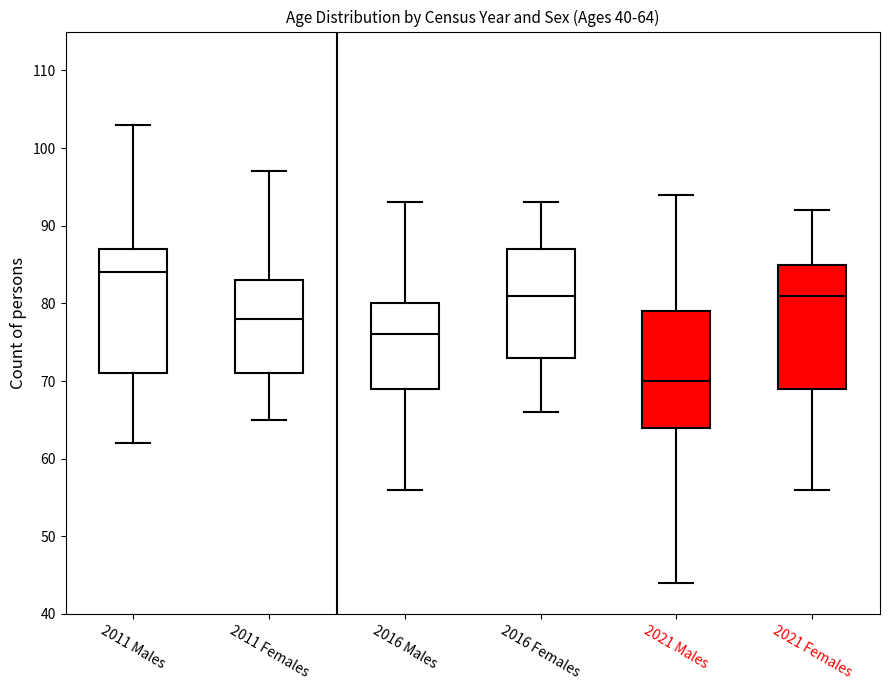

Which box's median line is the highest?

2011 Males